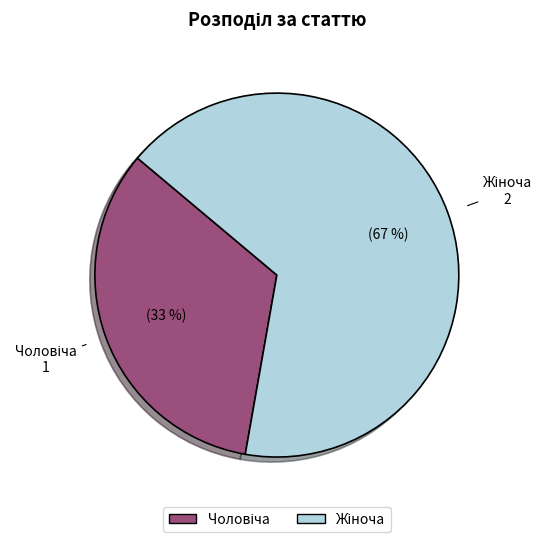

To the nearest percent, what is the average slice percentage?

50%